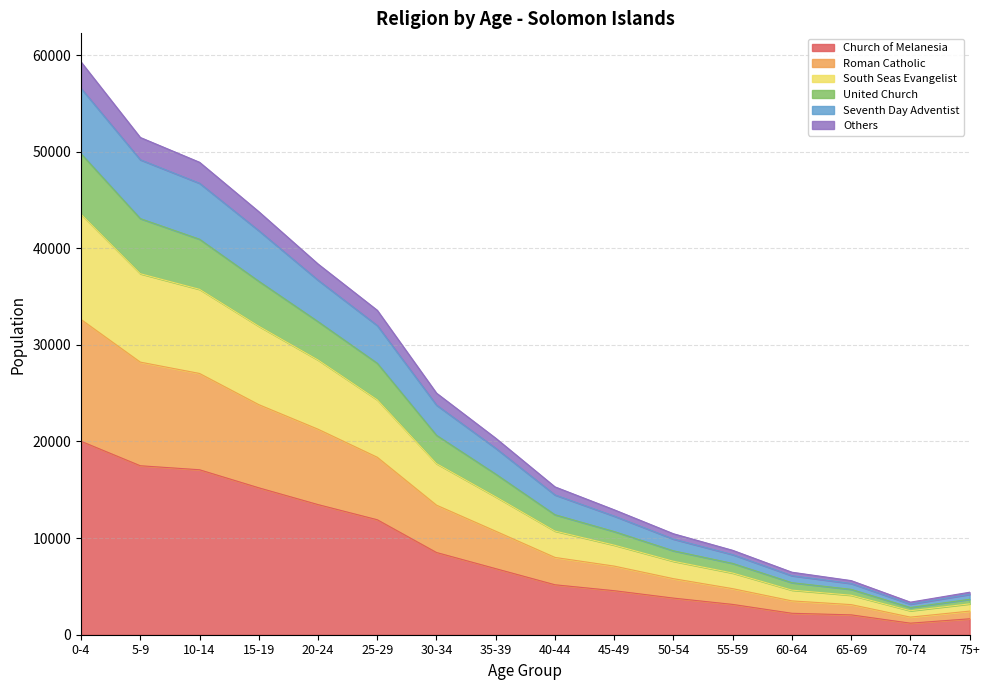

How many lines are shown in the chart?

6